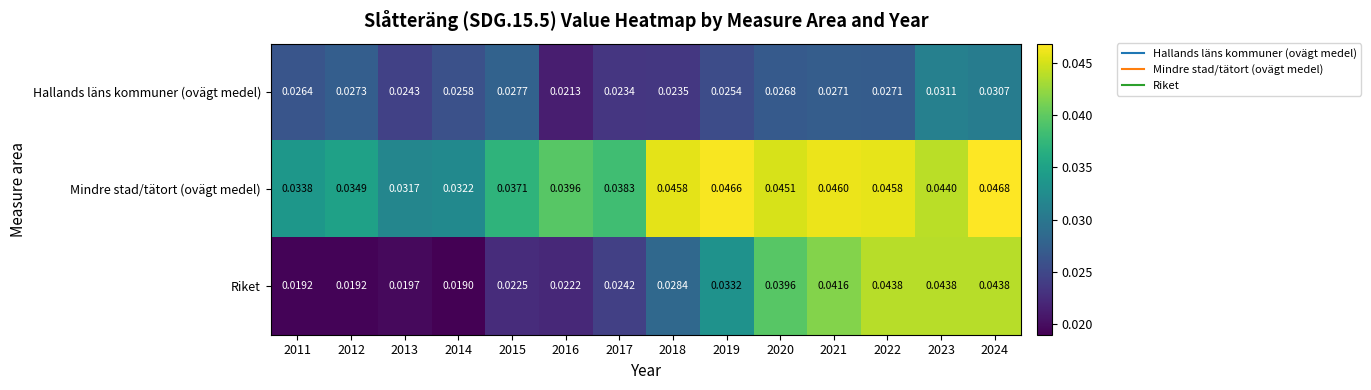

Count the number of categories in the chart.

14